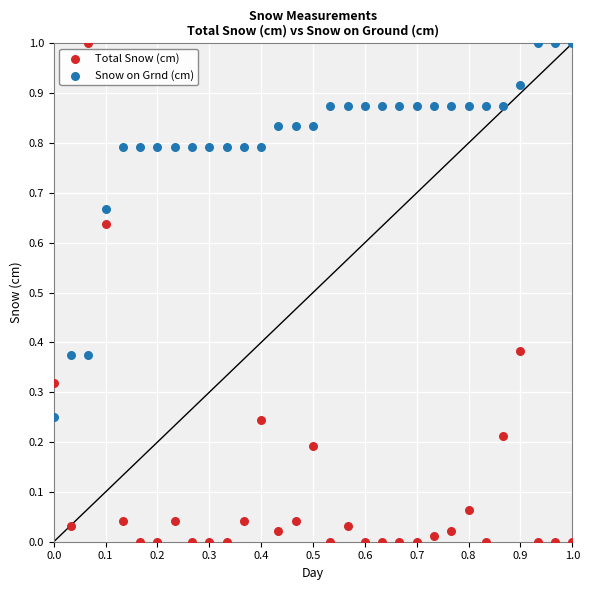

What is the X range (max minus min) for the scatter plot?

1.0